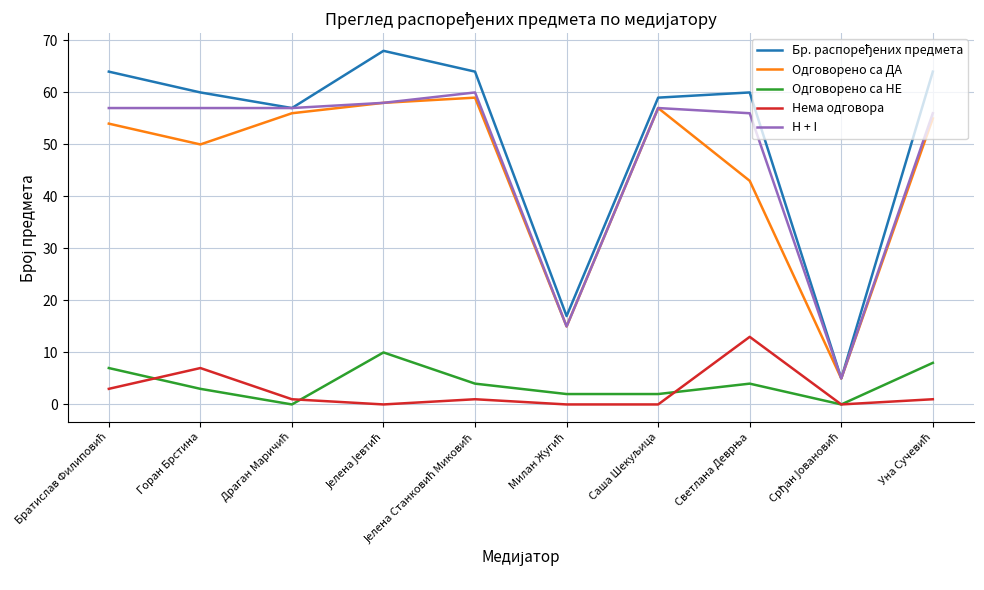

At which category does Одговорено са ДА reach its first local valley?

Горан Брстина